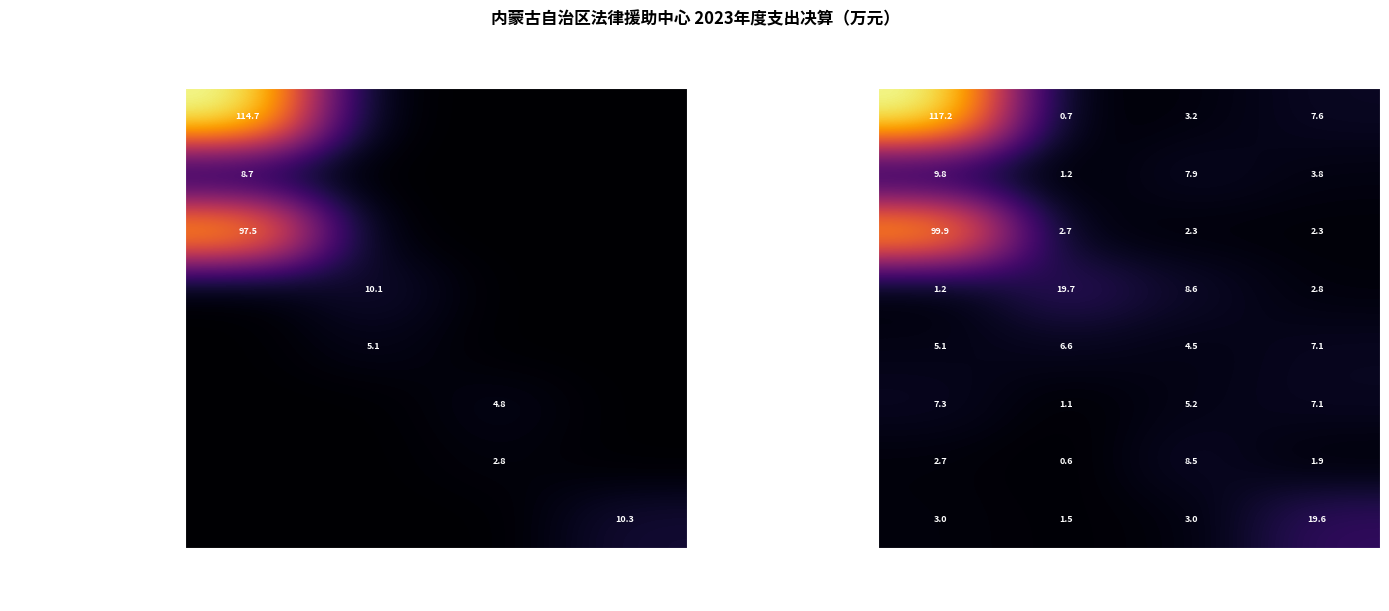

Which series has the widest spread of values?

行政运行